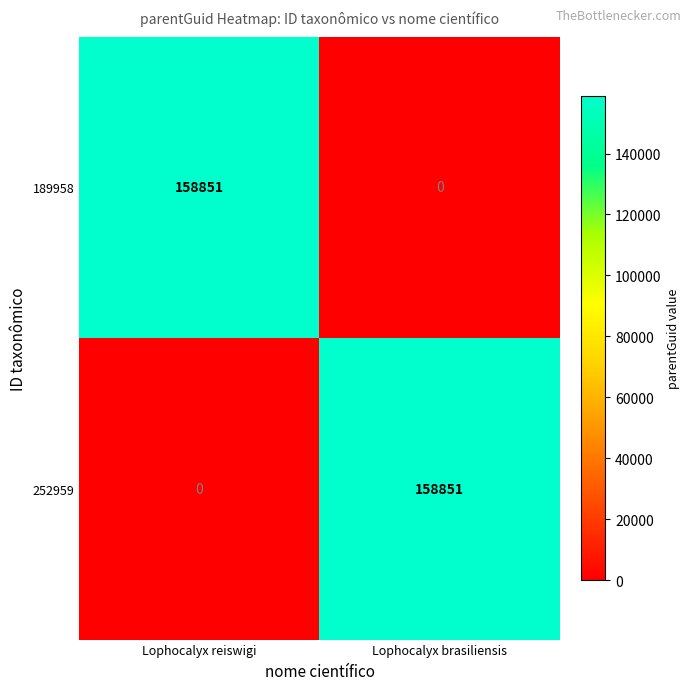

What is the spread (max minus min) of values at Lophocalyx reiswigi?

158851